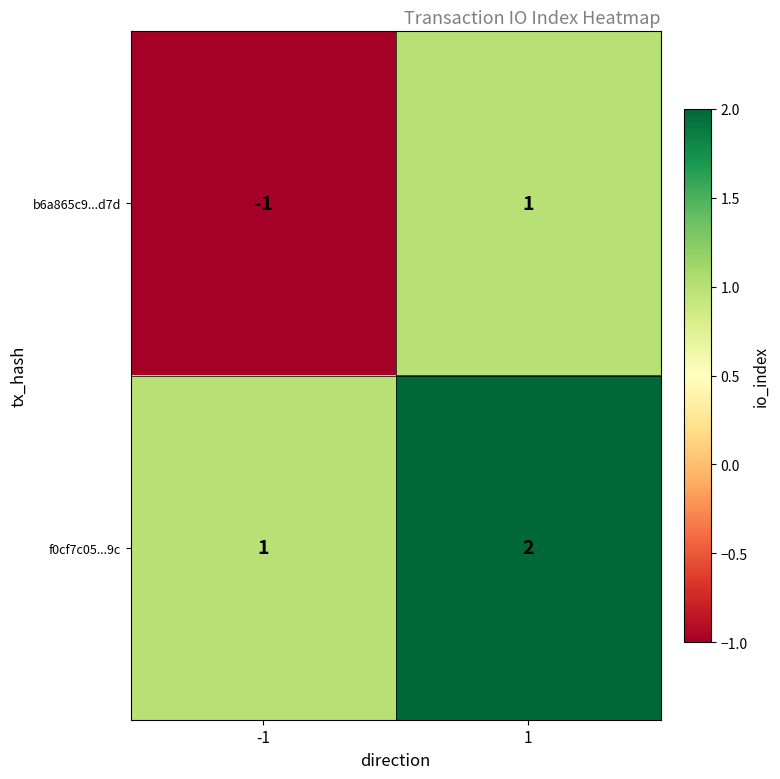

At how many categories does at least one series exceed 0?

2